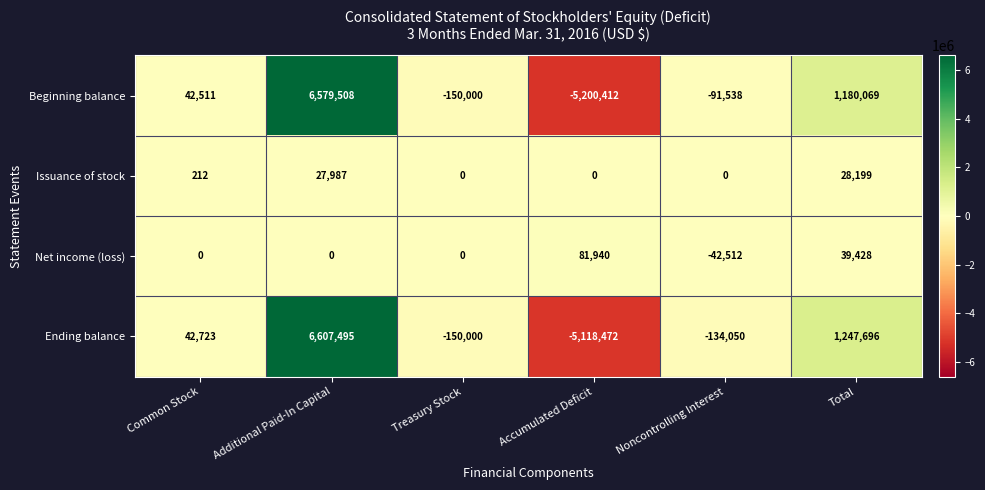

Reading left to right, extract all data points from this chart.

Beginning balance: Common Stock=42511	Additional Paid-In Capital=6579508	Treasury Stock=-150000	Accumulated Deficit=-5200412	Noncontrolling Interest=-91538	Total=1180069
Issuance of stock: Common Stock=212	Additional Paid-In Capital=27987	Treasury Stock=0	Accumulated Deficit=0	Noncontrolling Interest=0	Total=28199
Net income (loss): Common Stock=0	Additional Paid-In Capital=0	Treasury Stock=0	Accumulated Deficit=81940	Noncontrolling Interest=-42512	Total=39428
Ending balance: Common Stock=42723	Additional Paid-In Capital=6607495	Treasury Stock=-150000	Accumulated Deficit=-5118472	Noncontrolling Interest=-134050	Total=1247696